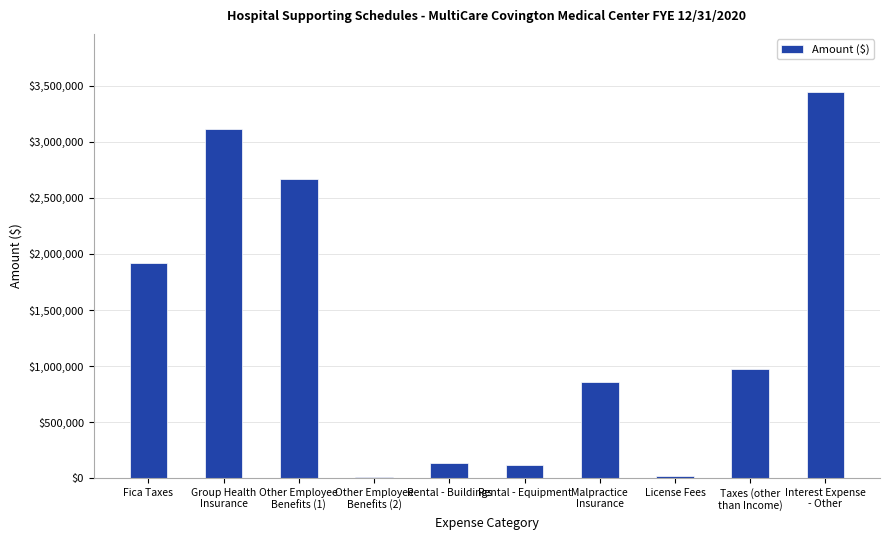

The chart shows a value of 730505.1 at Fica Taxes. True or false?

False